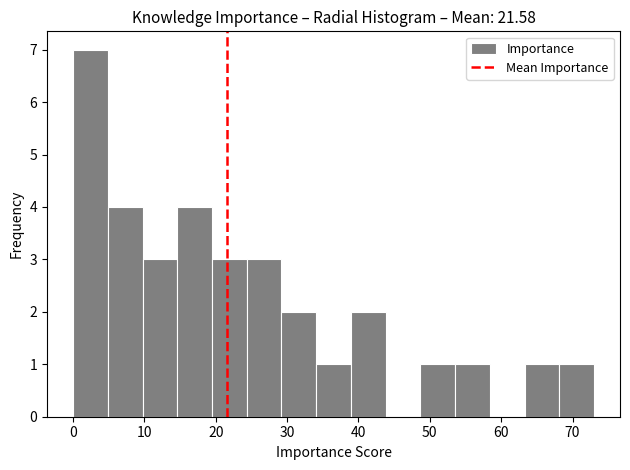

Reading left to right, list every bar in this chart as the range it spans on the x-axis followed by its height. Neither the bar edges nor the heights are printed on the chart, so give them approximately, as read against the axes.

0 to 5: 7
5 to 10: 4
10 to 15: 3
15 to 19: 4
19 to 24: 3
24 to 29: 3
29 to 34: 2
34 to 39: 1
39 to 44: 2
44 to 49: 0
49 to 54: 1
54 to 58: 1
58 to 63: 0
63 to 68: 1
68 to 73: 1